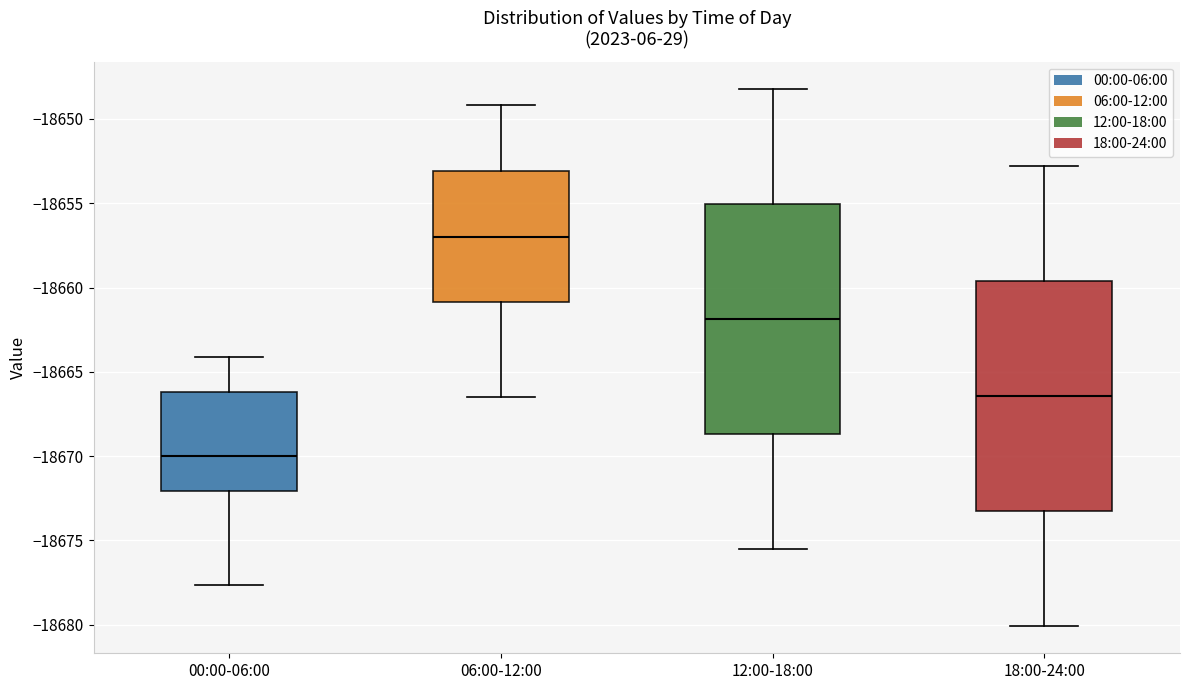

Where does the median line of the box for 06:00-12:00 sit on the y-axis? The values are not printed on the chart, so give them approximately, as read against the axis.

-18657.0